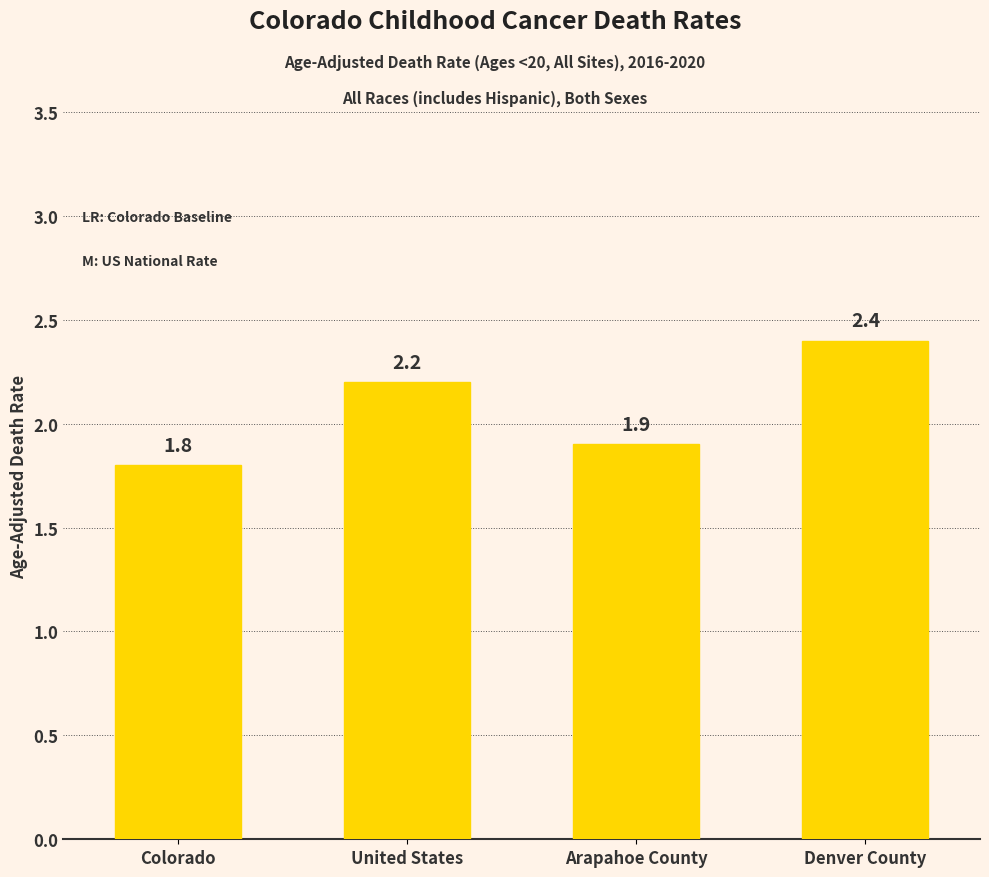

At which label is the value closest to 2?

Arapahoe County